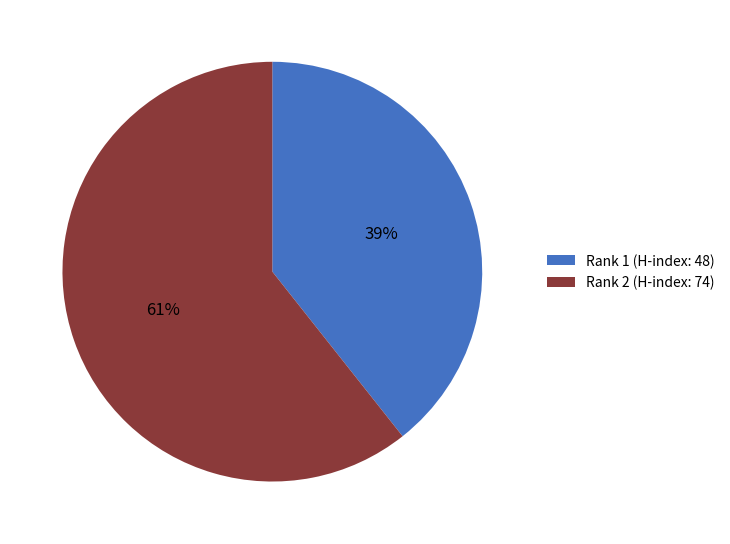

Do Rank 2 (H-index: 74) and Rank 1 (H-index: 48) together represent more than half of the pie?

Yes